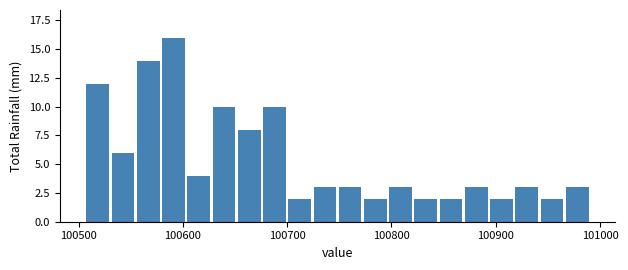

Around what value on the x-axis is the tallest bar? Give the approximate position of its centre, as read against the axis.

100590